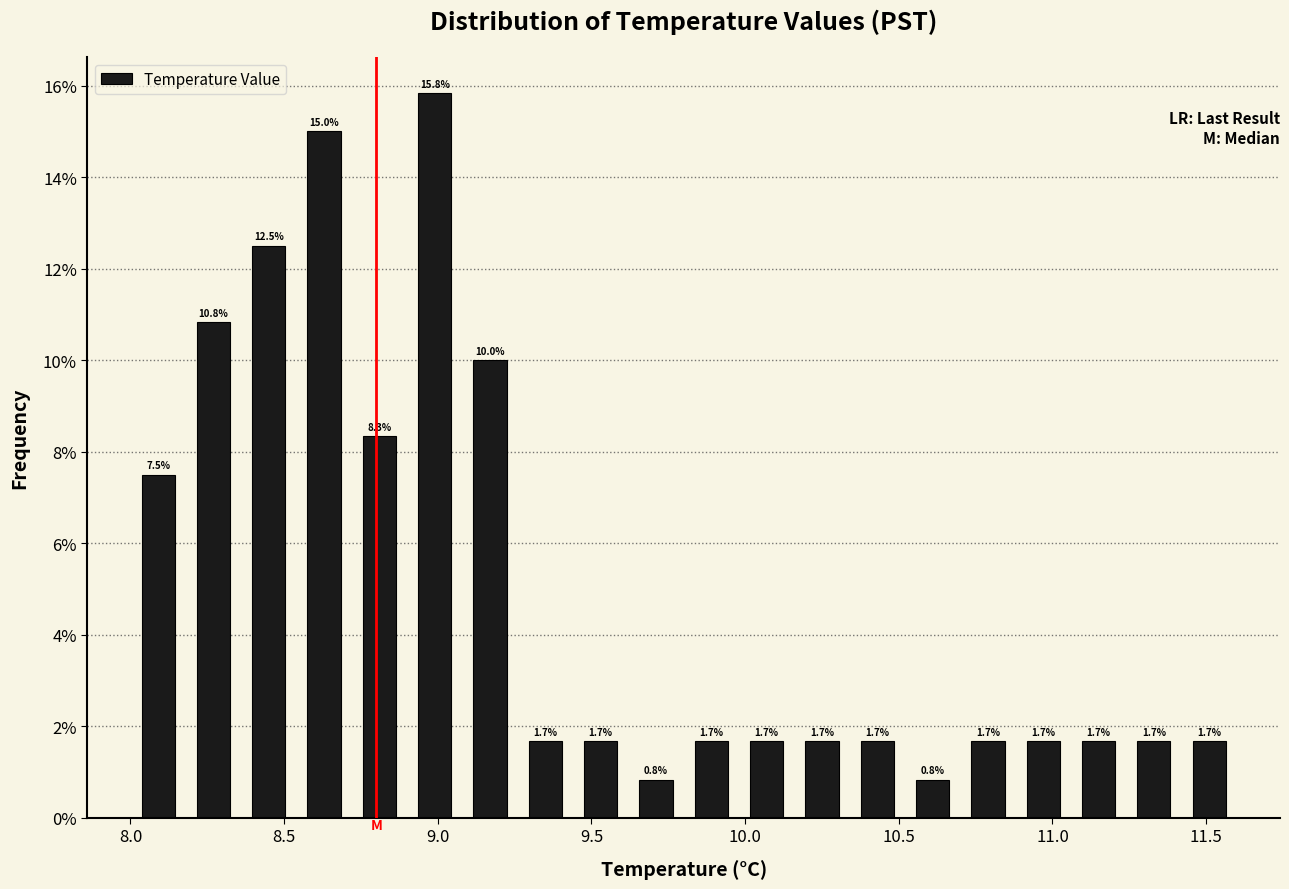

Read against the x-axis, roughly where is the centre of the tallest bar?

9.00